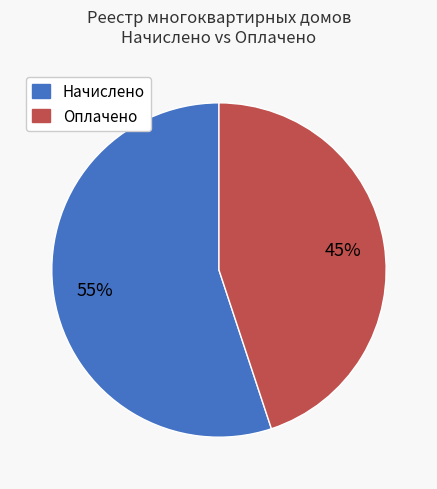

Which category has the smallest portion of the pie?

Оплачено